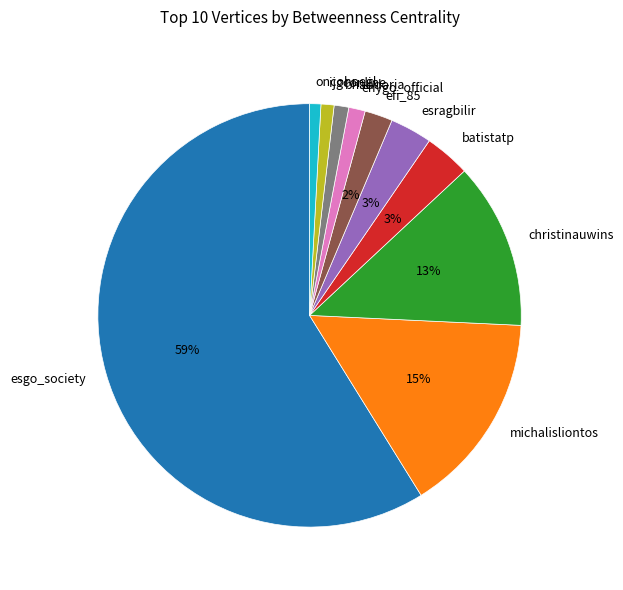

Between esgo_society and christinauwins, which is larger?

esgo_society